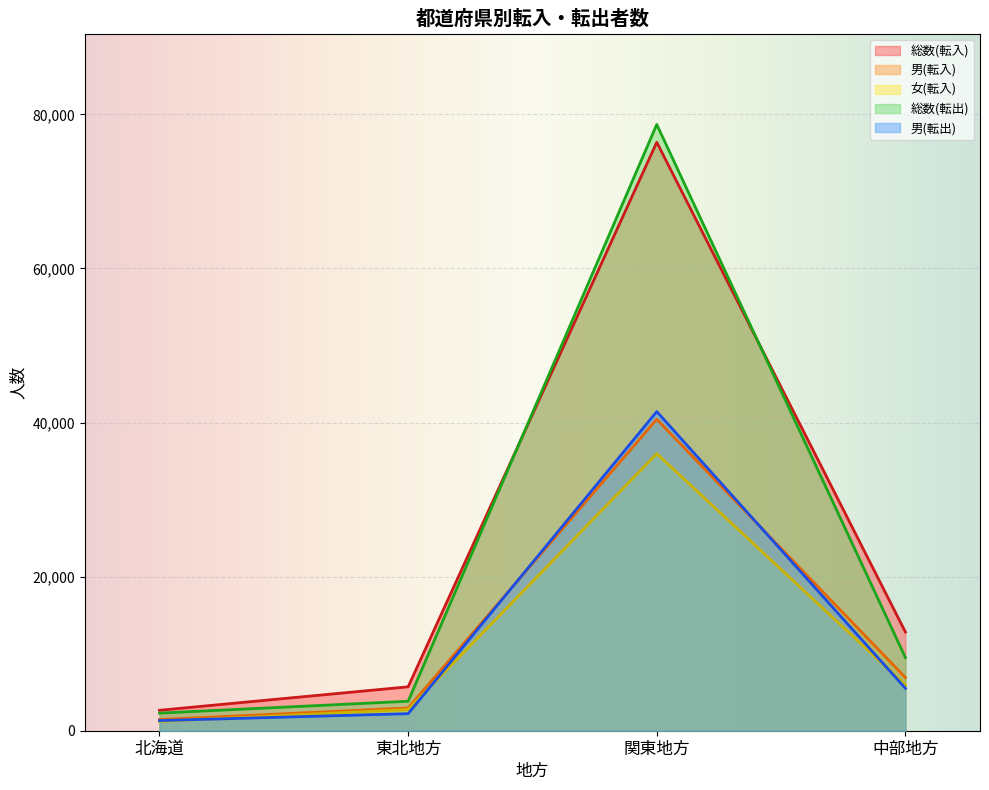

What is the minimum value for 男(転出)?

1315